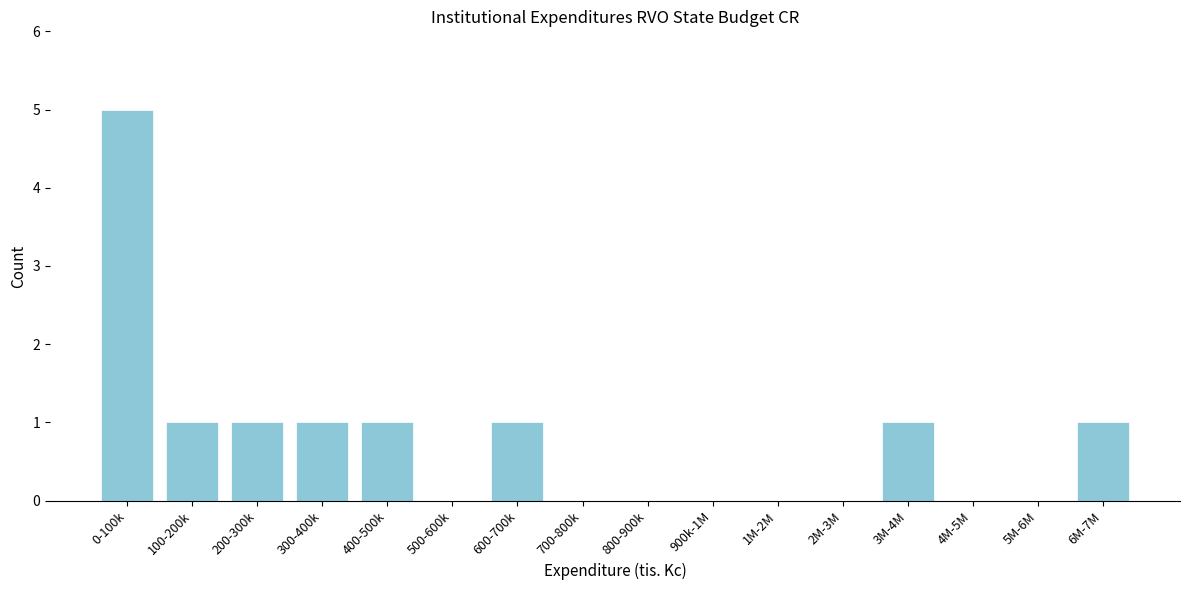

Reading left to right, transcribe all the data shown in this chart.

0-100k=5	100-200k=1	200-300k=1	300-400k=1	400-500k=1	500-600k=0	600-700k=1	700-800k=0	800-900k=0	900k-1M=0	1M-2M=0	2M-3M=0	3M-4M=1	4M-5M=0	5M-6M=0	6M-7M=1